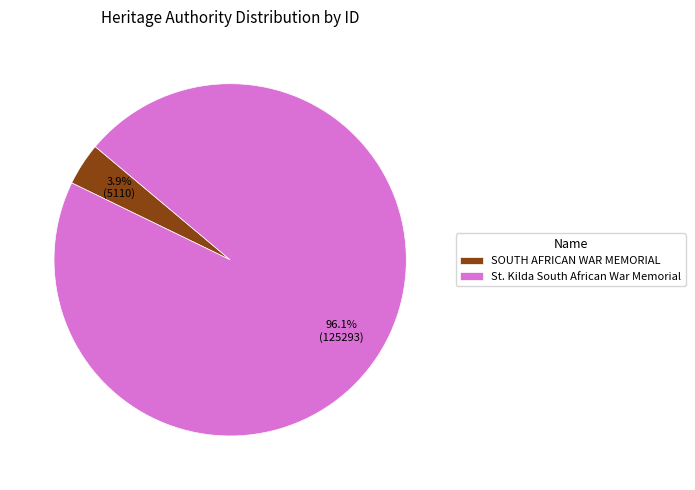

Which has a higher value, St. Kilda South African War Memorial or SOUTH AFRICAN WAR MEMORIAL?

St. Kilda South African War Memorial